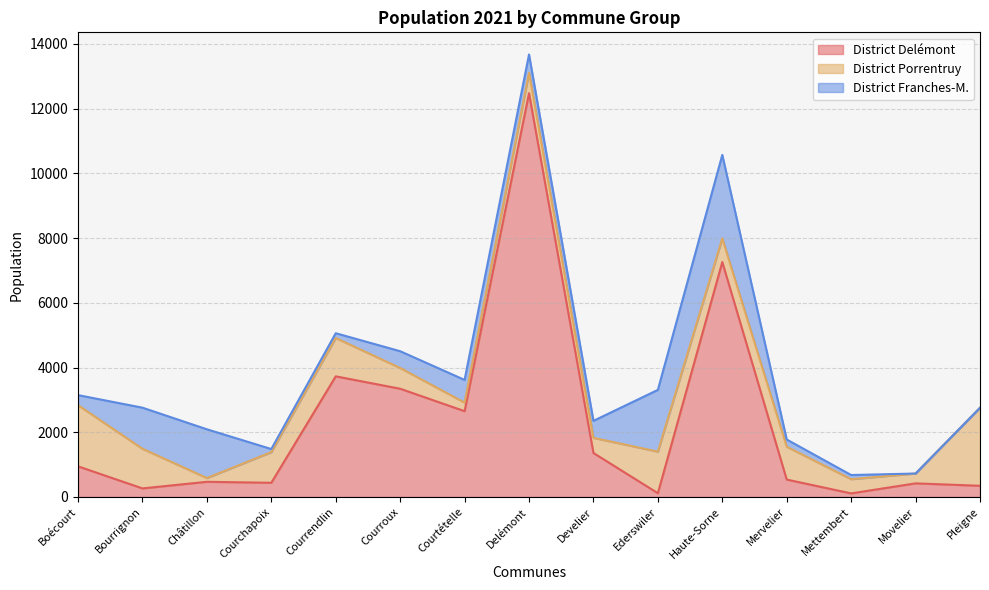

What is the total value across all series at Courrendlin?

5061